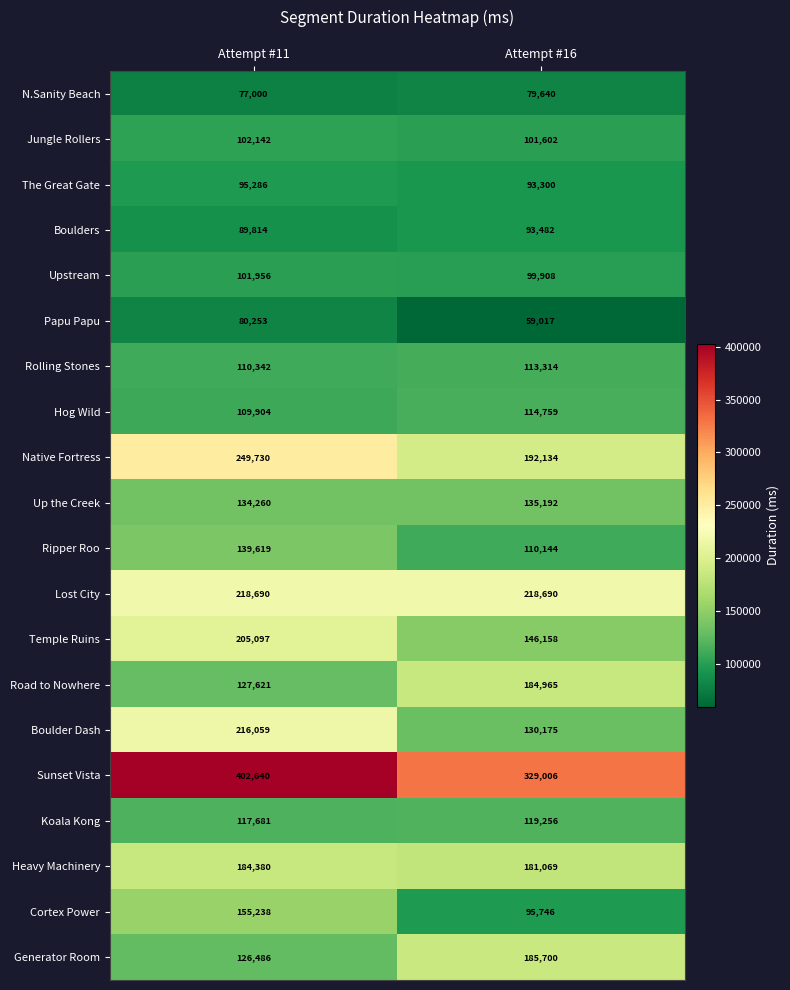

What is the sum of the Rolling Stones values at Attempt #16 and Attempt #11?

223656